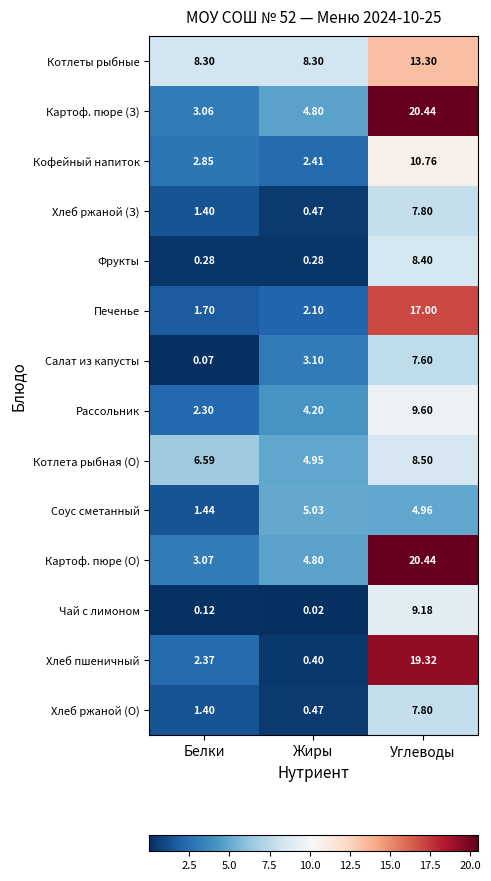

Which category has the highest value in the Котлеты рыбные series?

Углеводы